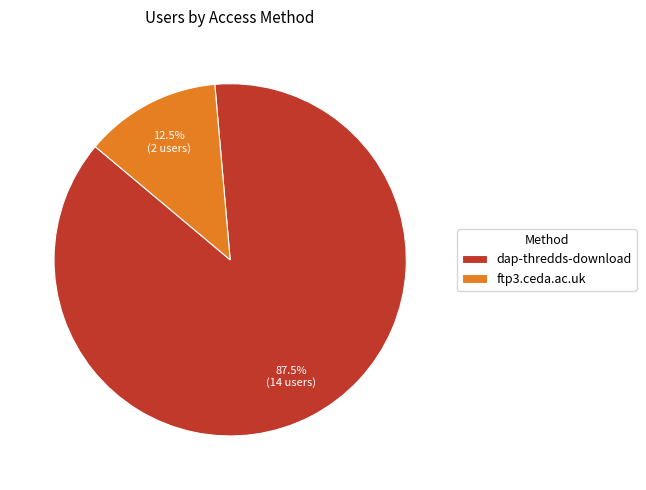

To the nearest percent, what is the combined percentage of dap-thredds-download and ftp3.ceda.ac.uk?

100%